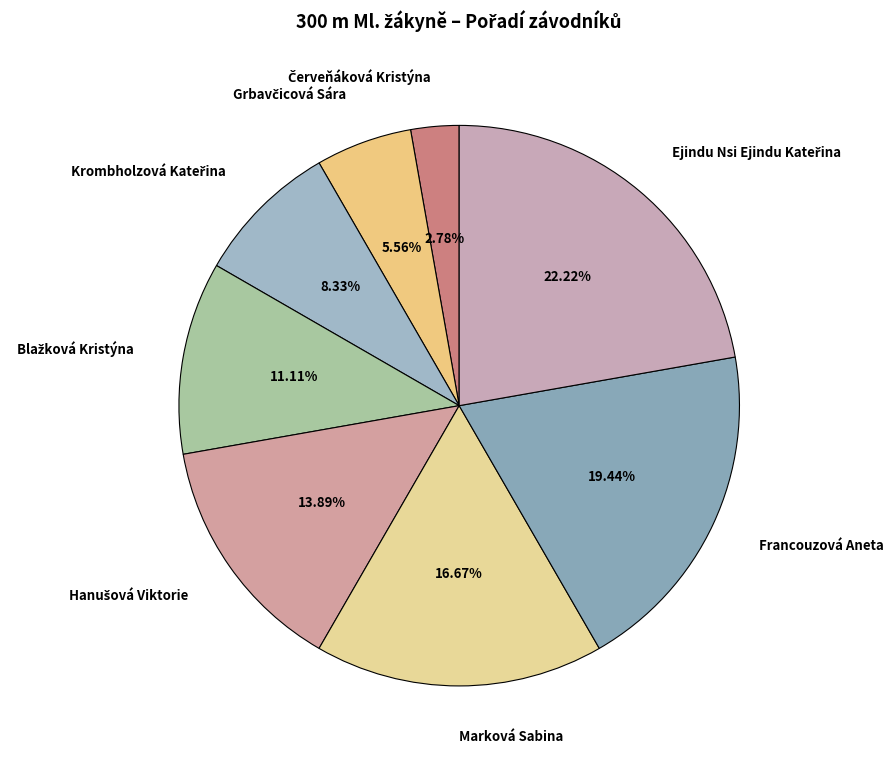

Is there any slice that represents more than half of the pie?

No